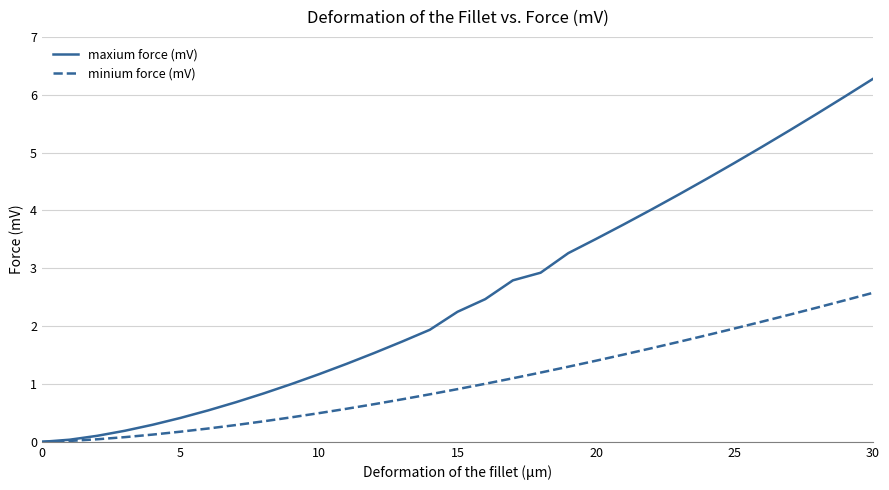

How many values in the maxium force (mV) series are below 2?

15